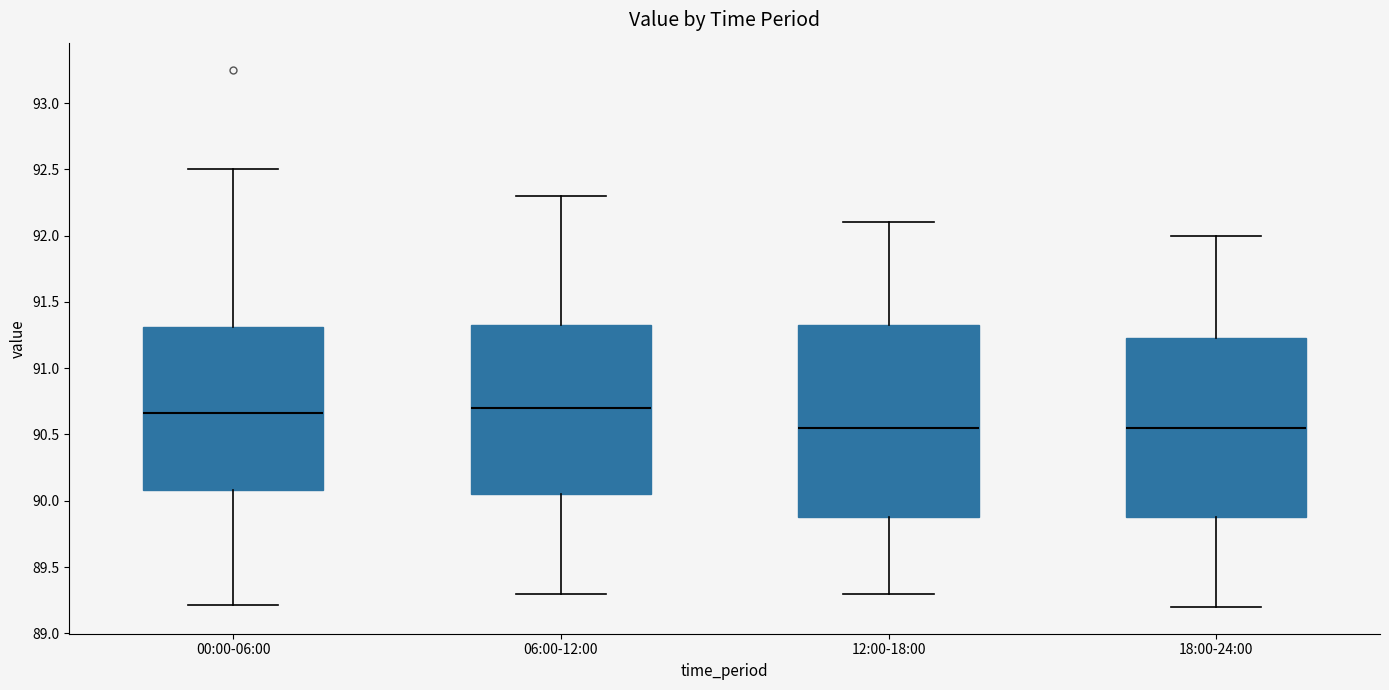

Reading left to right, read every box against the y-axis: the position of its median line, the range the box covers, and the ends of its whiskers. The values are not printed on the chart, so give them approximately, as read against the axis.

00:00-06:00: median 90.65, box 90.10 to 91.30, whiskers 89.20 to 92.50
06:00-12:00: median 90.70, box 90.05 to 91.35, whiskers 89.30 to 92.30
12:00-18:00: median 90.55, box 89.90 to 91.35, whiskers 89.30 to 92.10
18:00-24:00: median 90.55, box 89.90 to 91.25, whiskers 89.20 to 92.00